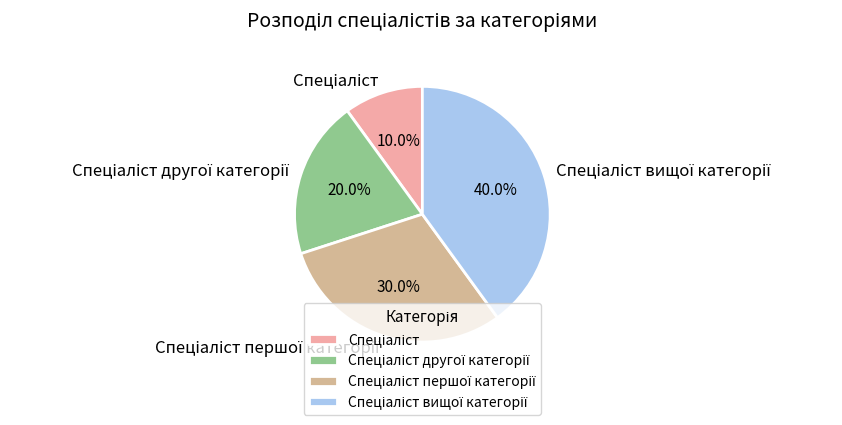

Is there any slice that represents more than half of the pie?

No